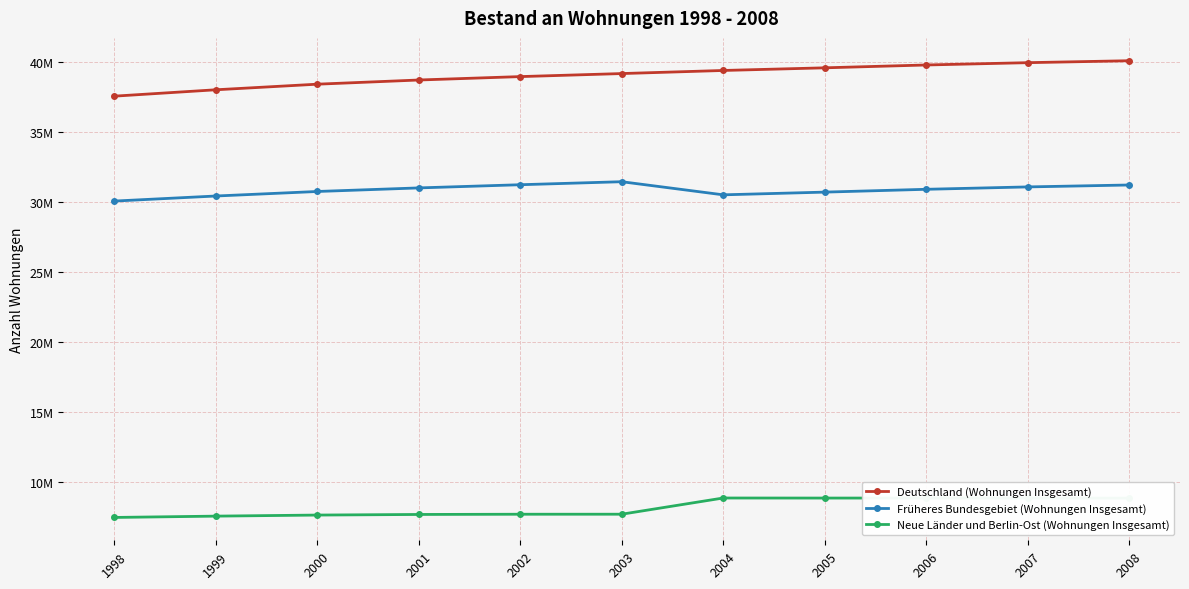

True or false: Deutschland (Wohnungen Insgesamt) and Früheres Bundesgebiet (Wohnungen Insgesamt) intersect in this chart.

False